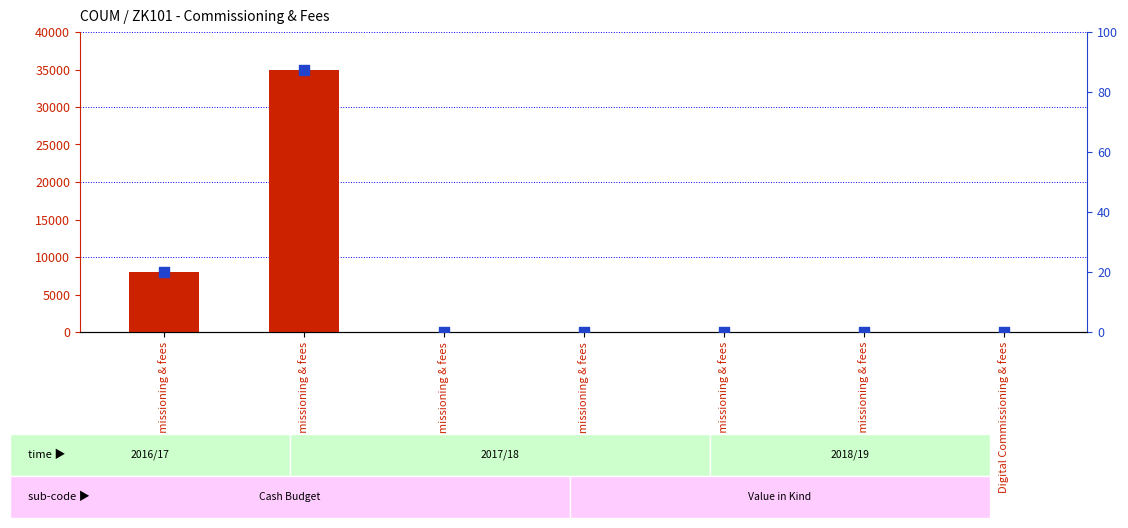

Which series reaches the minimum Y coordinate?

Budget